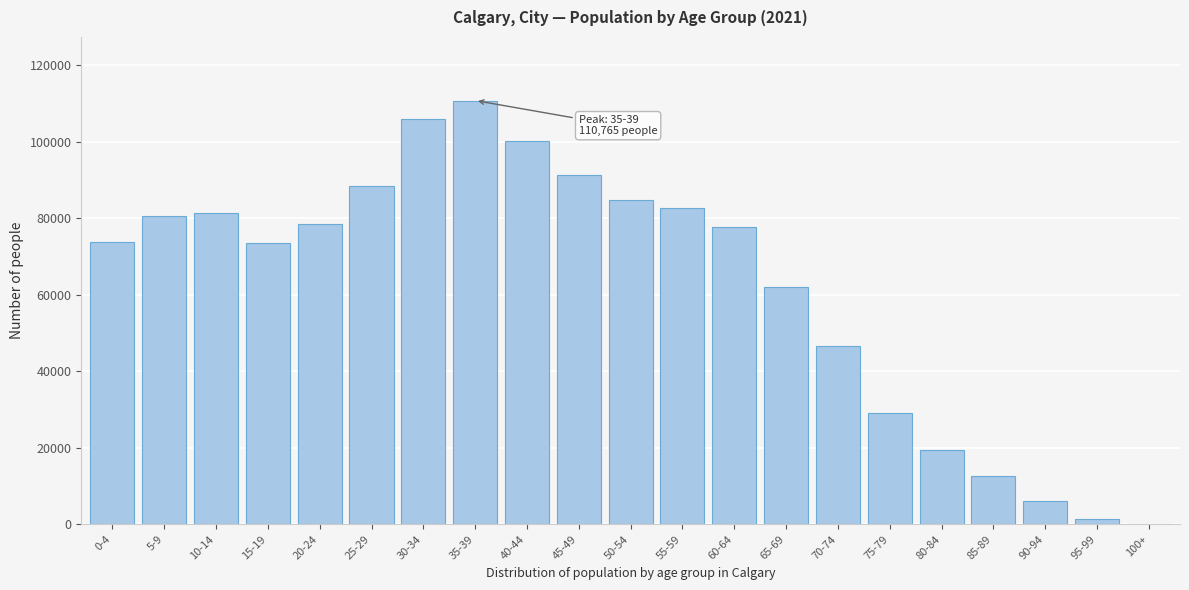

Which category has the highest value across all series?

35-39